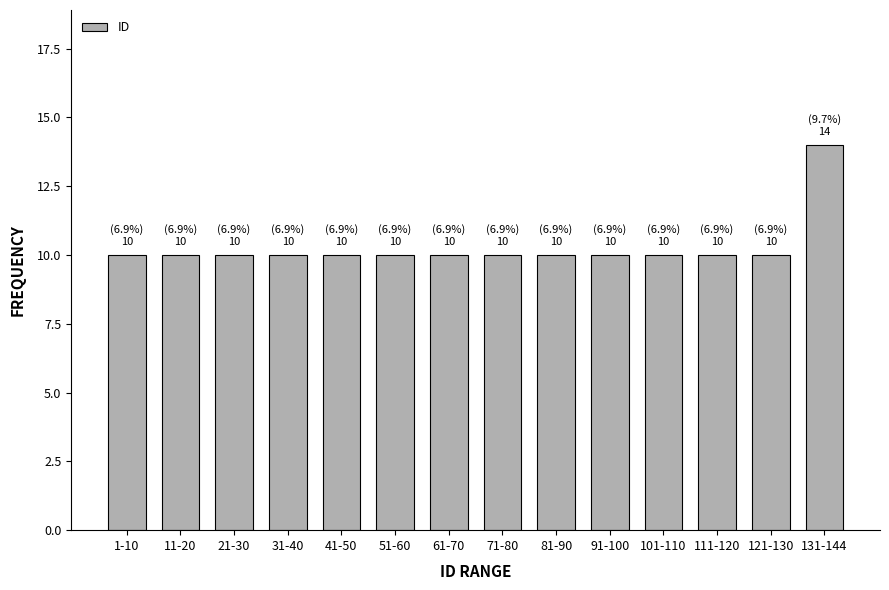

Reading left to right, what are all the values shown in this chart?

10	10	10	10	10	10	10	10	10	10	10	10	10	14